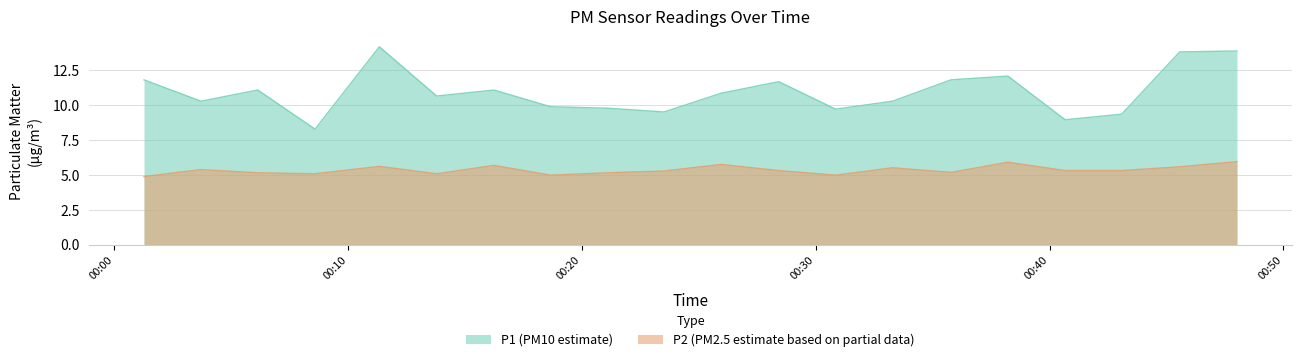

Is it true that P2 equals 2.2 at 2023-05-07T00:25:57?

False